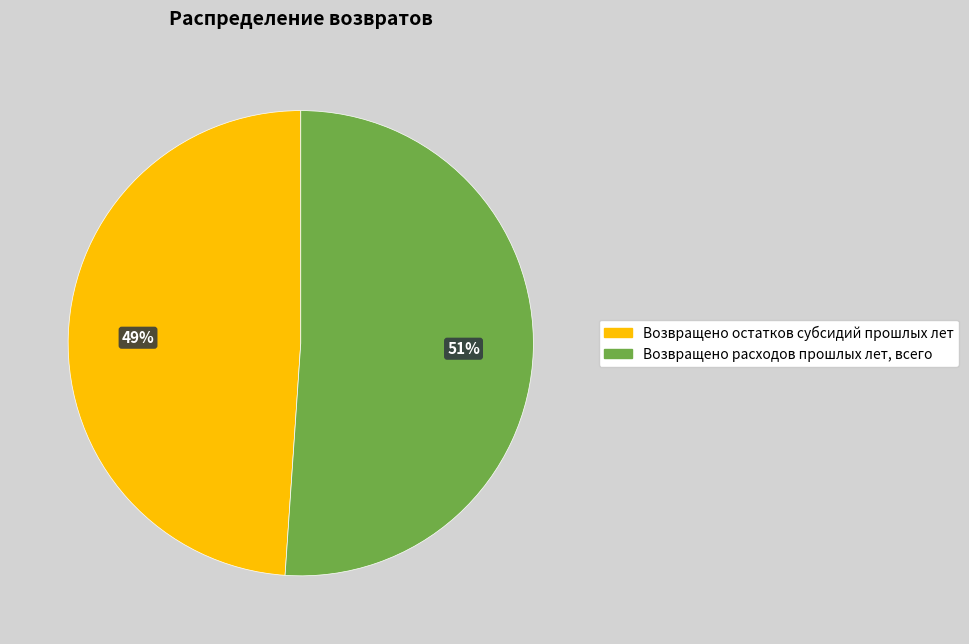

To the nearest percent, what is the difference between the largest and smallest slice percentages?

2%